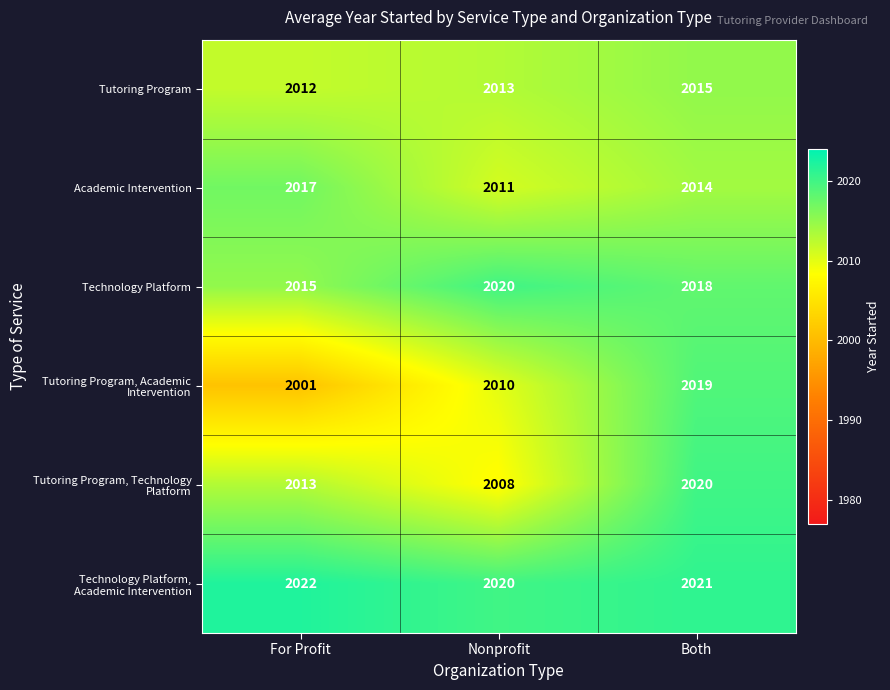

At how many categories does at least one series exceed 2013?

3